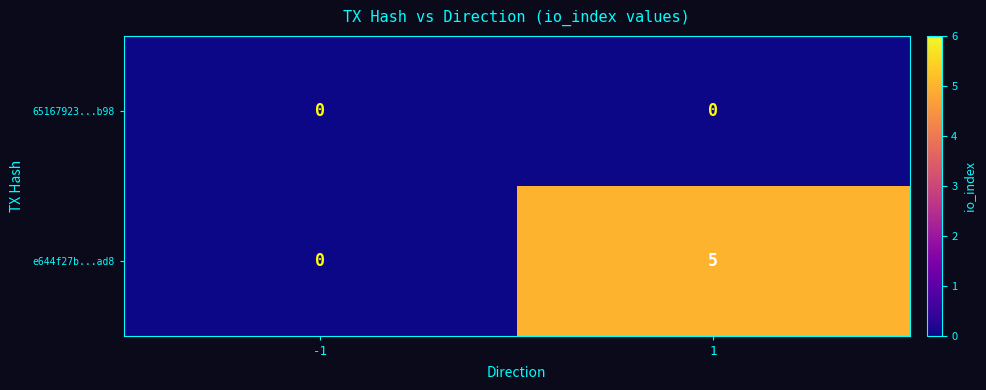

List the series in order of their peak value, lowest first.

65167923...b98, e644f27b...ad8